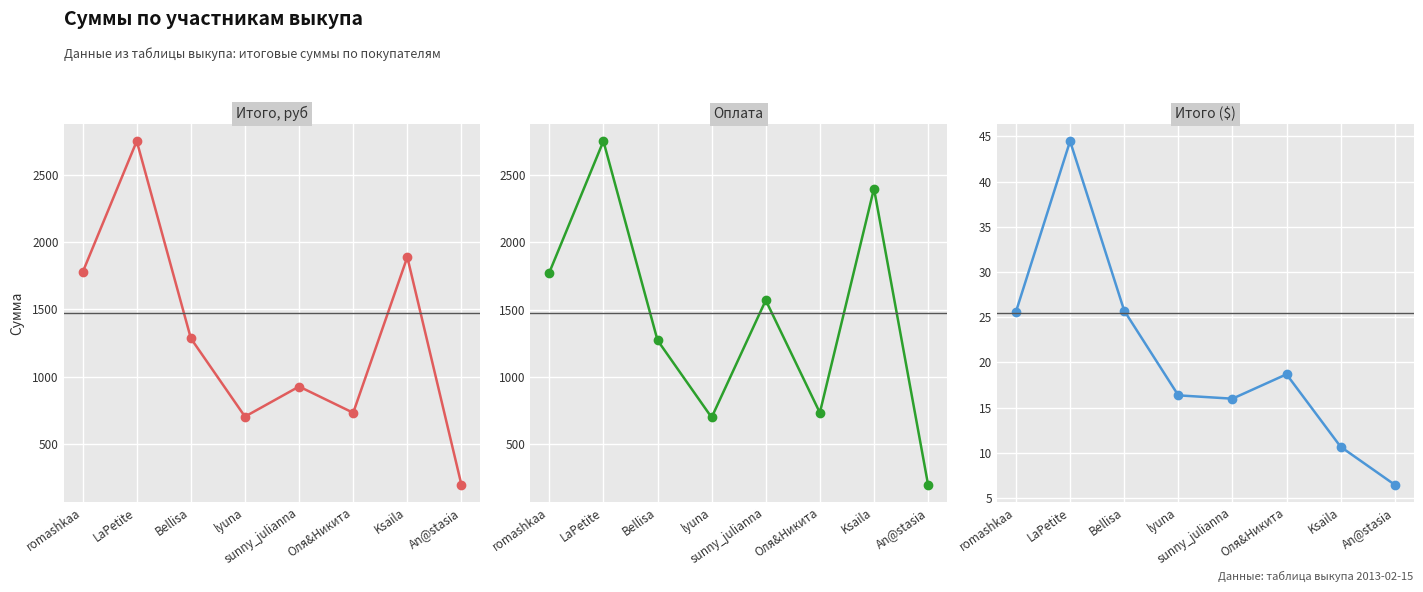

The value of Итого, руб at Ksaila is 1888.7. True or false?

True